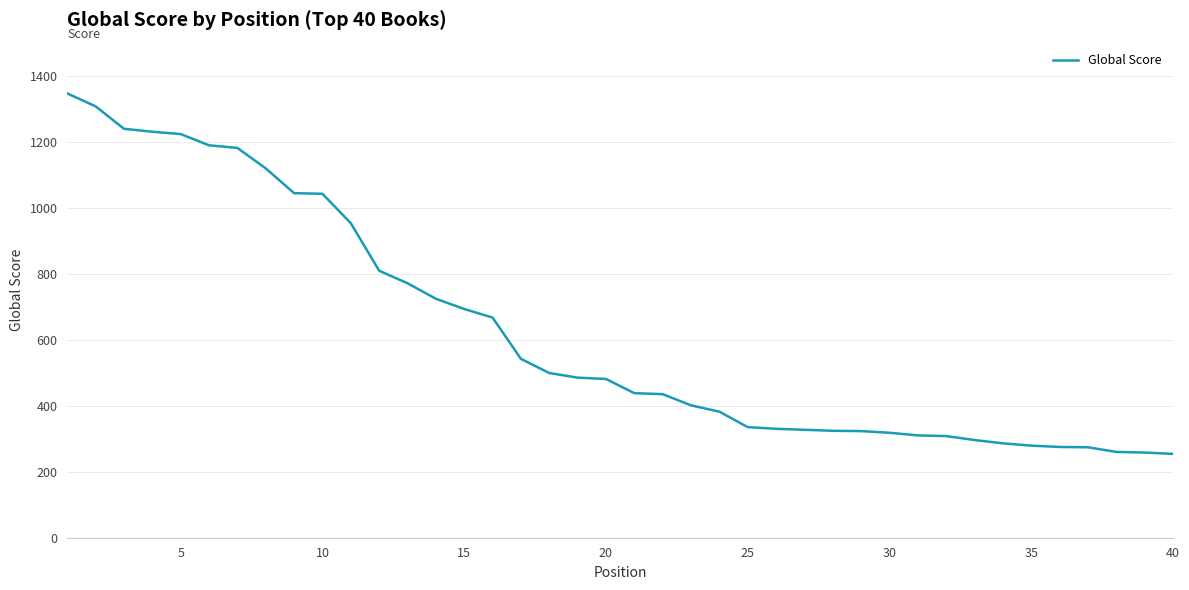

What is the smallest value displayed?

254